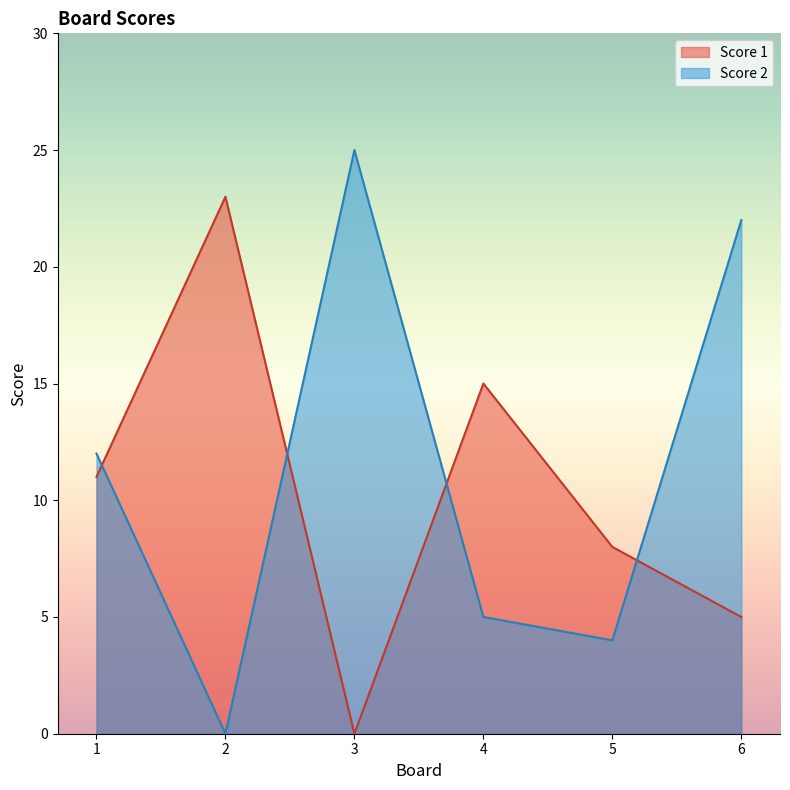

Rank the categories by Score 2 value from highest to lowest.

3, 6, 1, 4, 5, 2